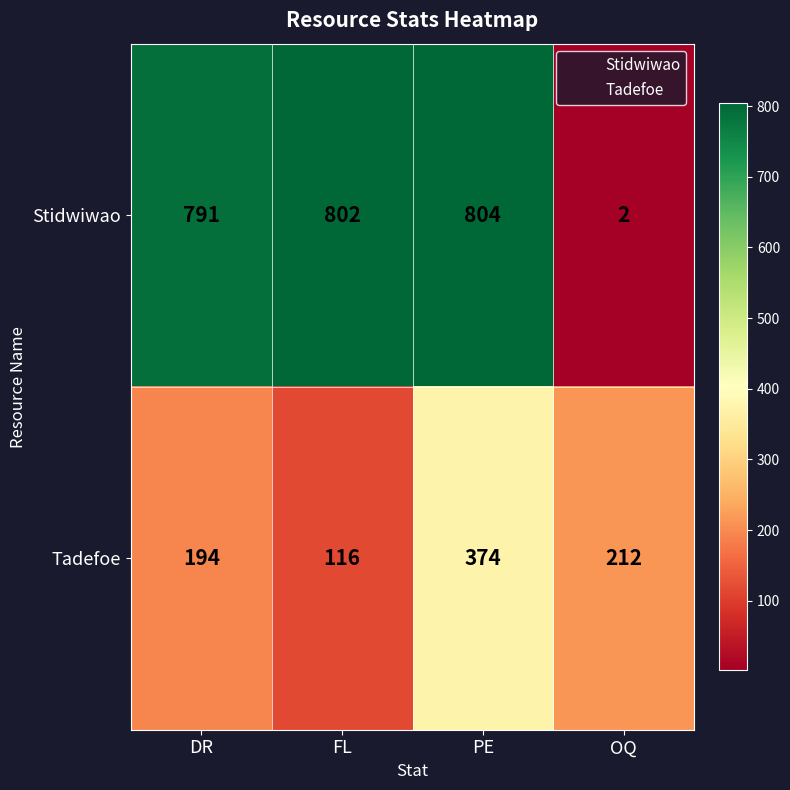

Which series has the largest total across all categories?

Stidwiwao